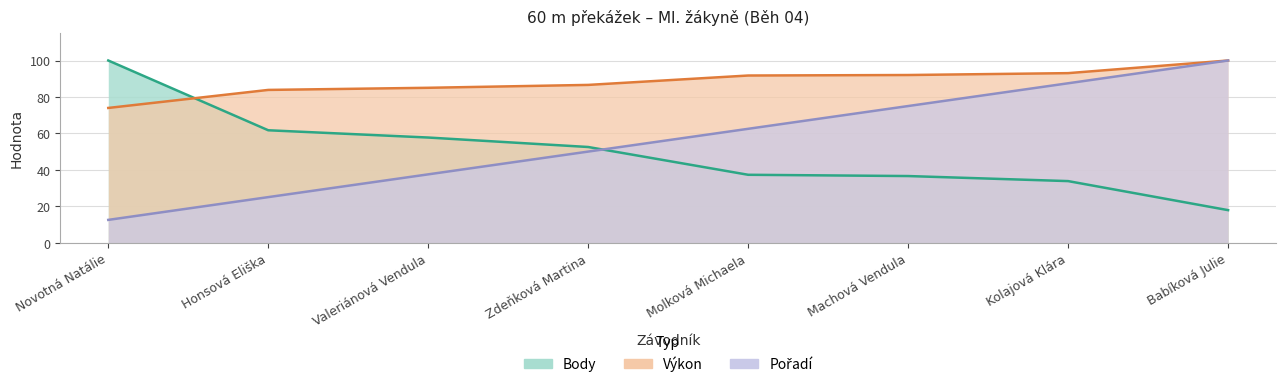

Which label corresponds to the smallest value in the chart?

Novotná Natálie